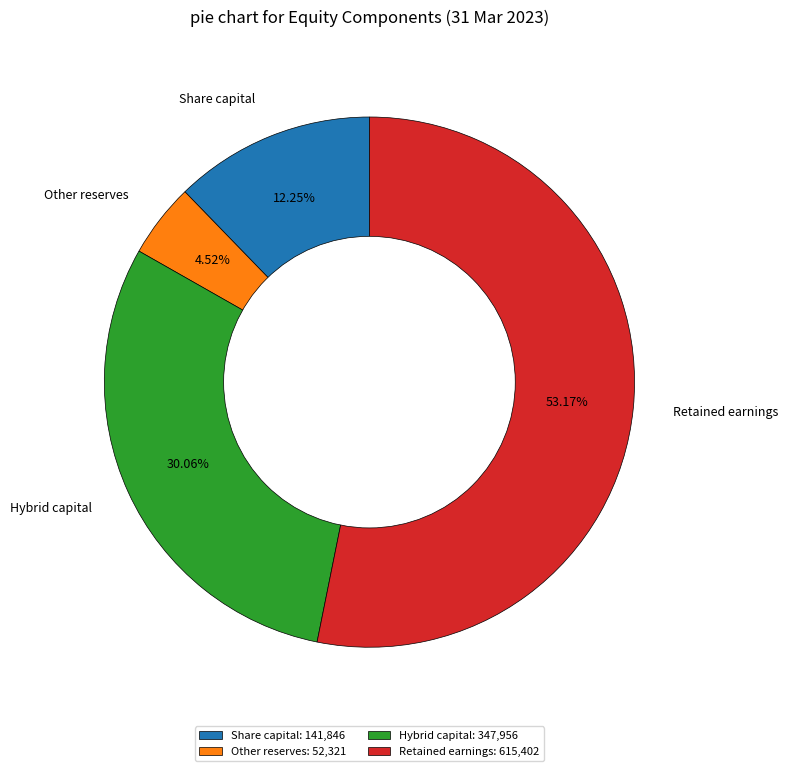

Which has a higher value, Share capital or Hybrid capital?

Hybrid capital